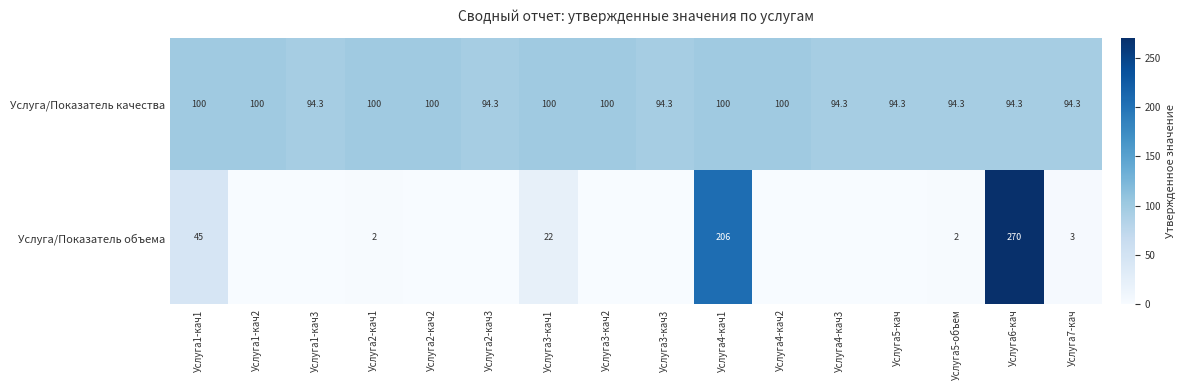

Is it true that Услуга/Показатель объема equals 3.0 at Услуга7-кач?

True